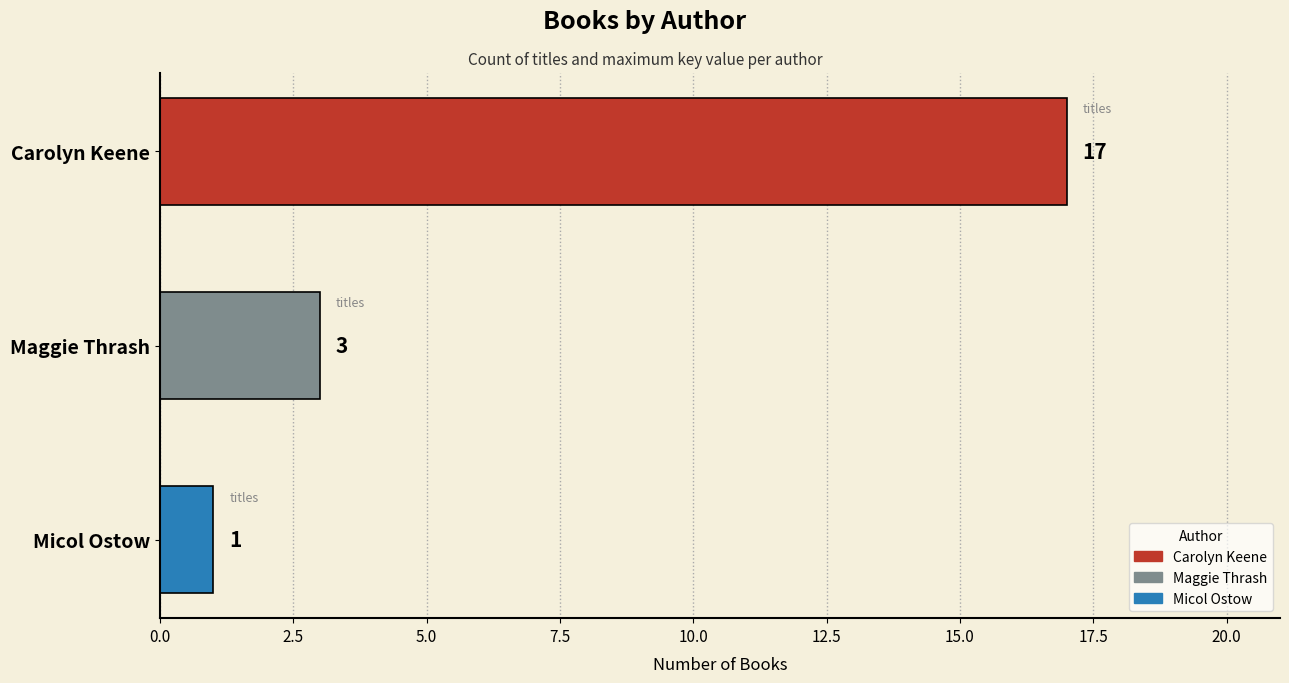

List the labels in order of value, smallest first.

Micol Ostow, Maggie Thrash, Carolyn Keene